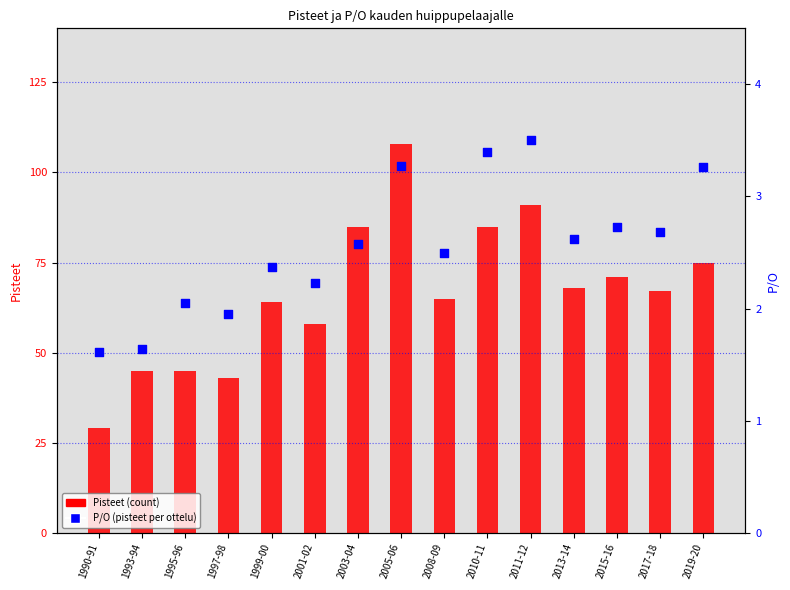

Which series has the largest total across all categories?

Pisteet